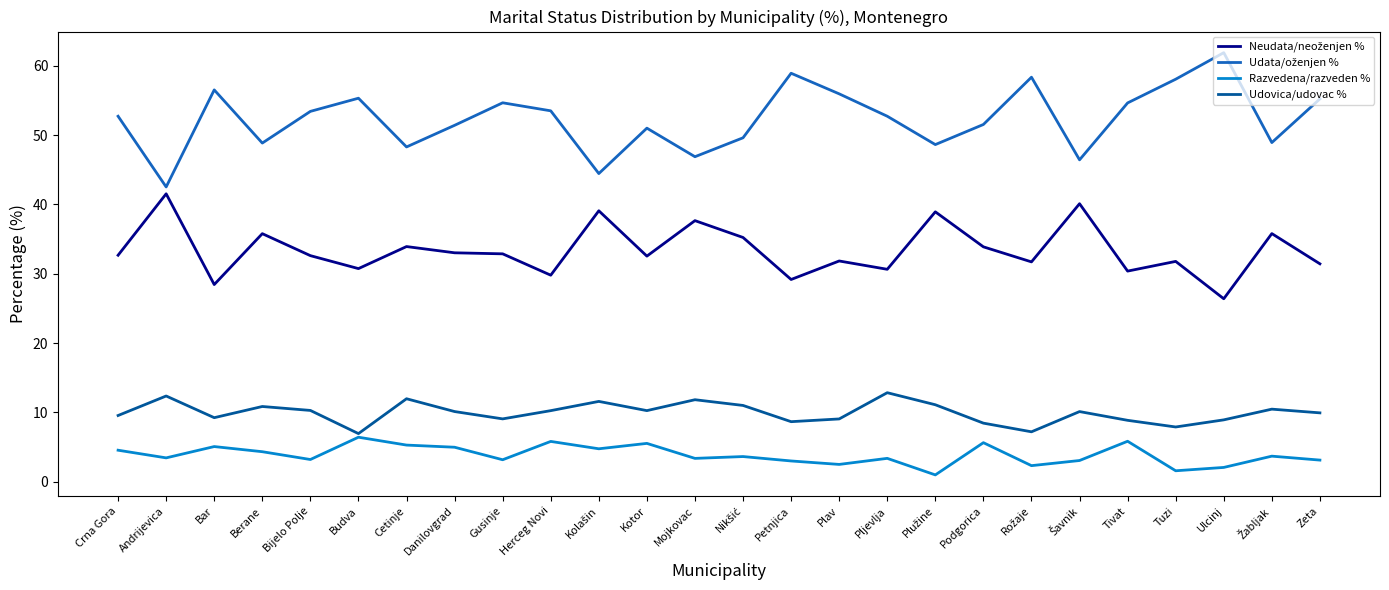

What position from the left is Bijelo Polje?

5